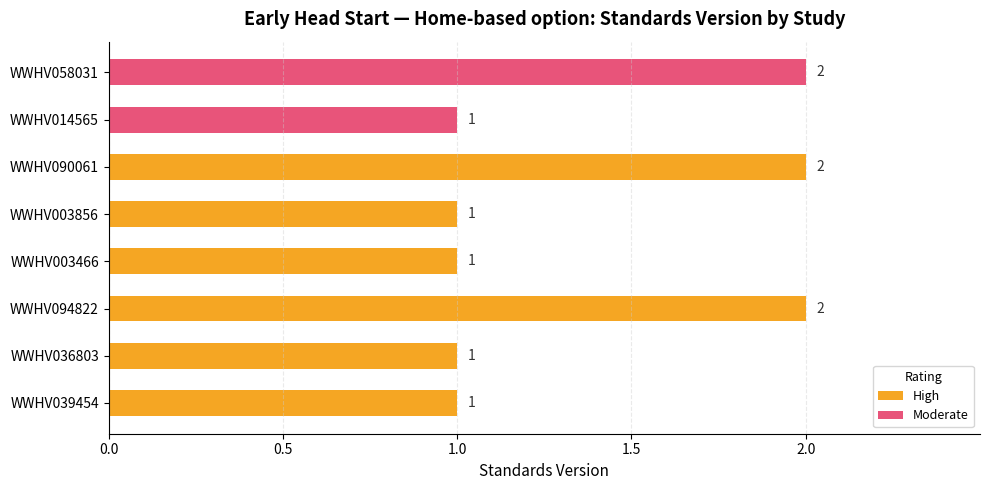

What is the maximum value shown in the chart?

2